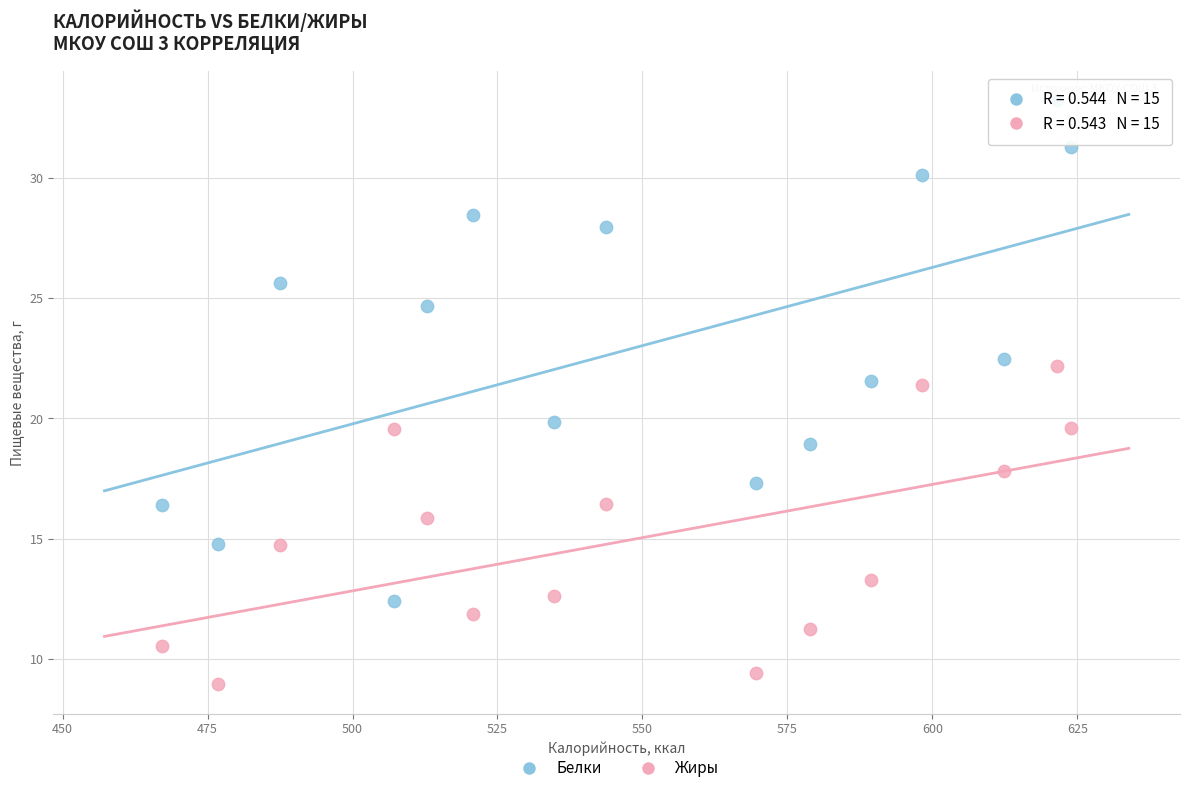

Across all data points, what is the range of X values (max minus min)?

156.6